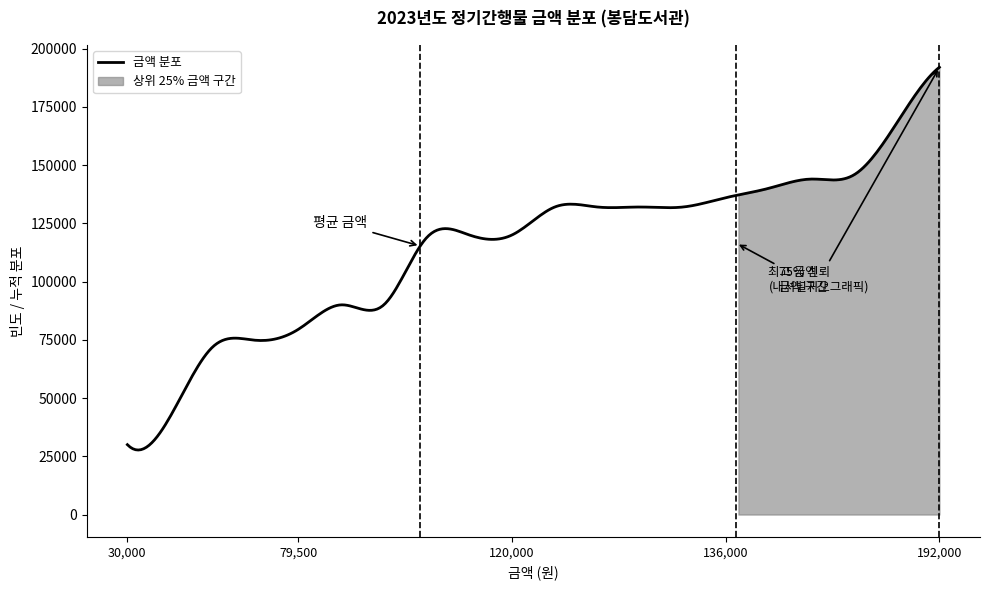

What is the lowest value of the 금액 분포 series?

27699.0